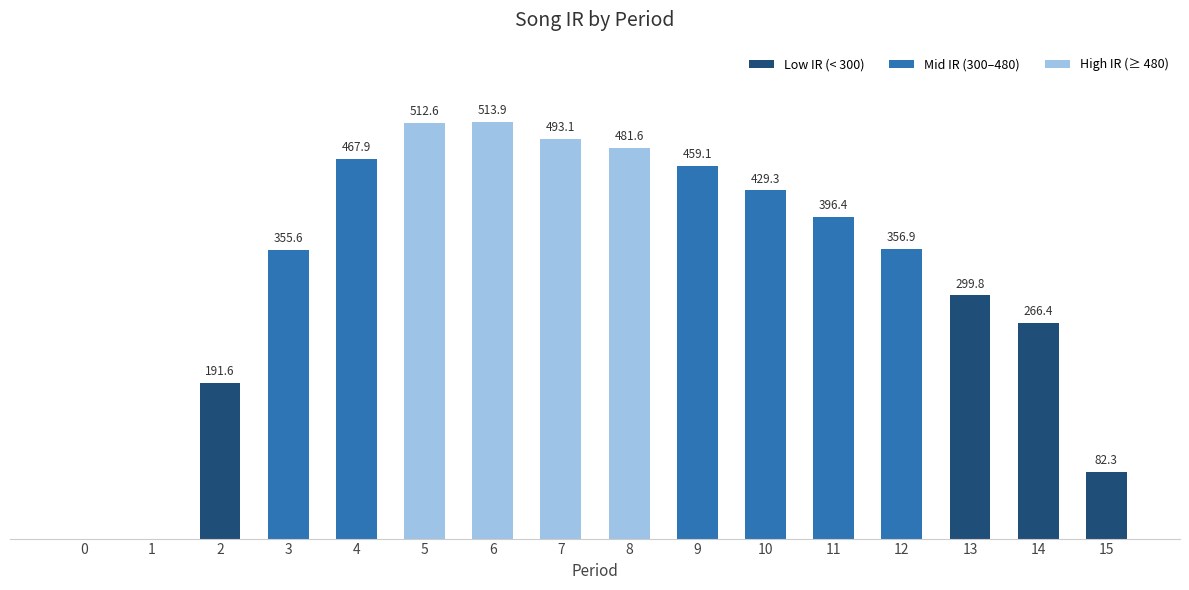

What is the value of the 11th bar from the left?

429.3